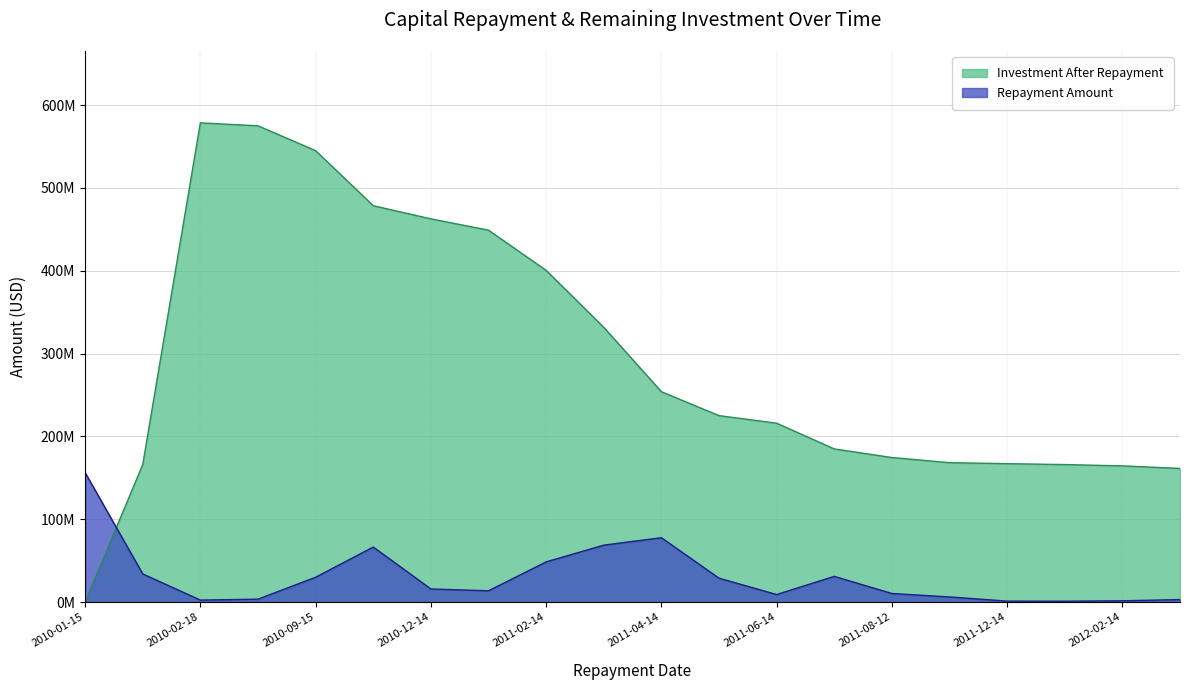

How many positive values does the Investment After Repayment series have?

19